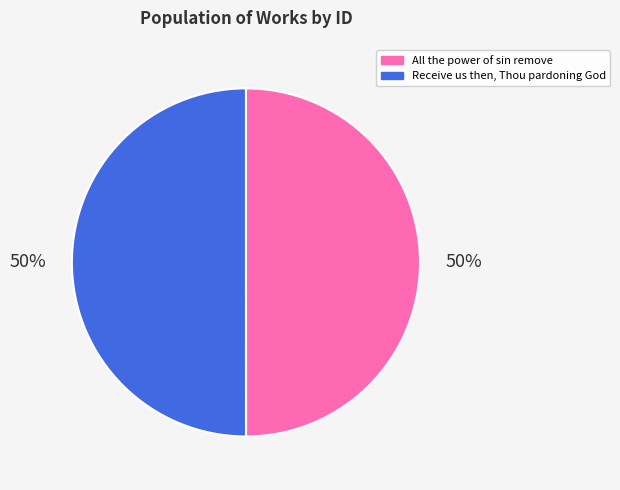

Is the sum of Receive us then, Thou pardoning God and All the power of sin remove greater than half?

Yes